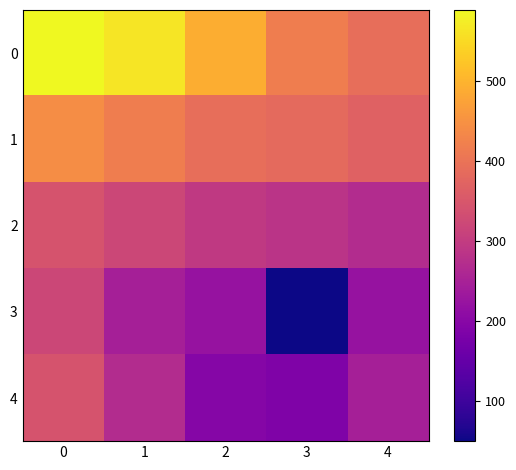

Reading right to left, transcribe all the data shown in this chart.

0: 4=392.8	3=417.3	2=491.0	1=564.6	0=589.2
1: 4=368.2	3=383.0	2=392.8	1=417.3	0=441.9
2: 4=270.1	3=284.8	2=294.6	1=319.2	0=343.7
3: 4=221.0	3=49.1	2=221.0	1=245.5	0=319.2
4: 4=245.5	3=186.6	2=196.4	1=270.1	0=343.7